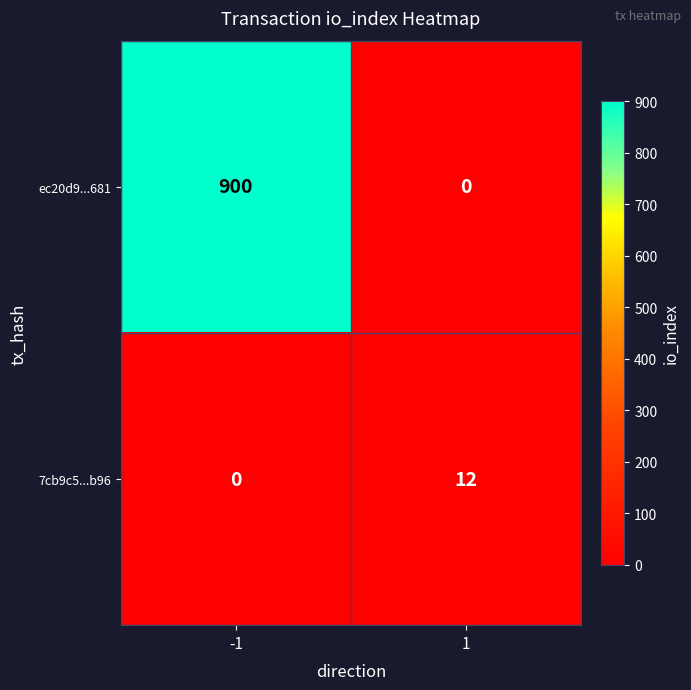

What is the average value of the ec20d9...681 series?

450